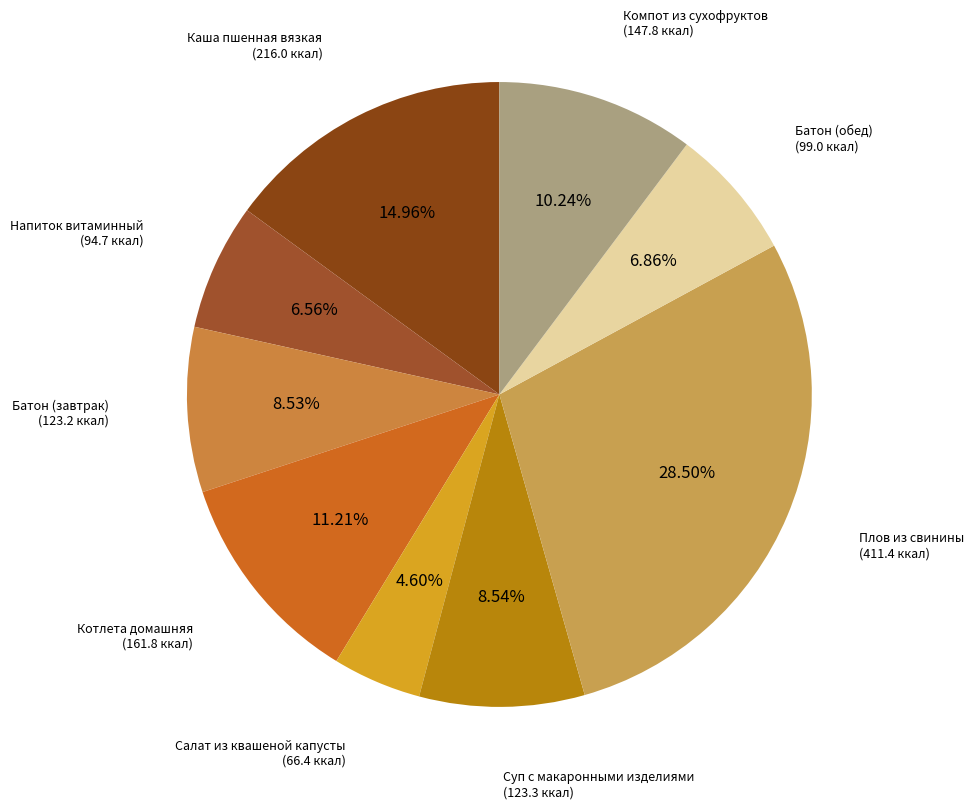

How many slices are in this pie chart?

9